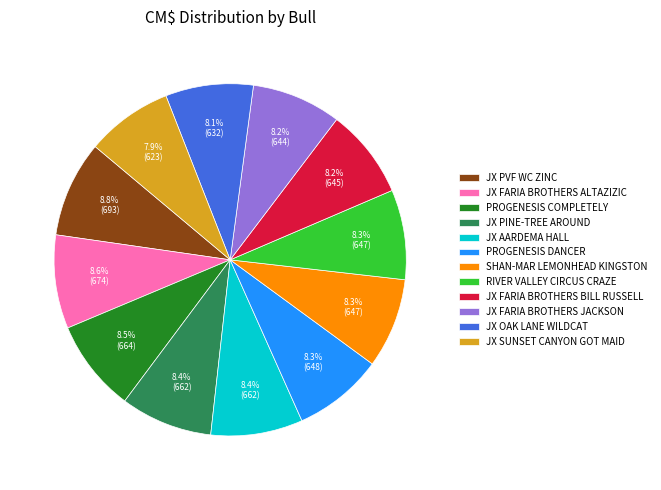

Combined, do JX FARIA BROTHERS BILL RUSSELL and RIVER VALLEY CIRCUS CRAZE account for over 50%?

No